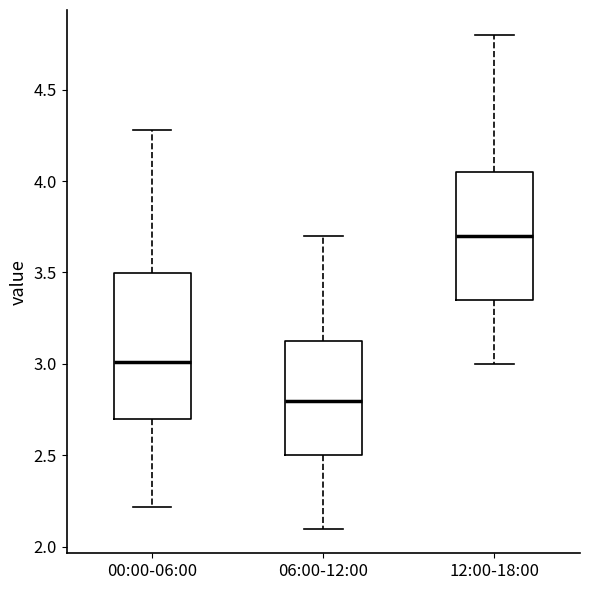

Which box's median line is the highest?

12:00-18:00